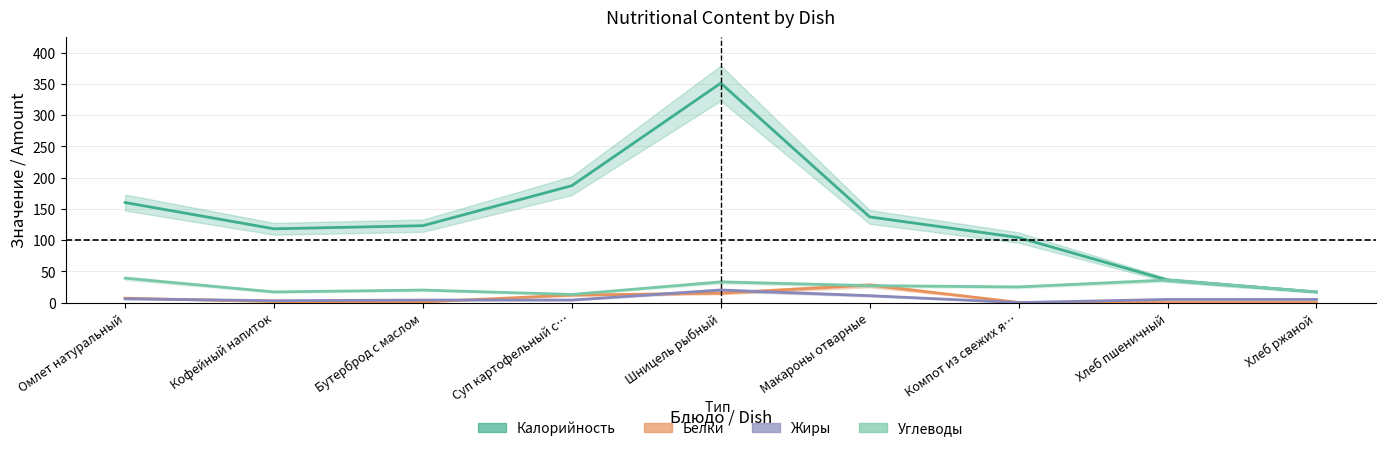

What is the difference between the maximum and minimum values in the Жиры series?

20.0